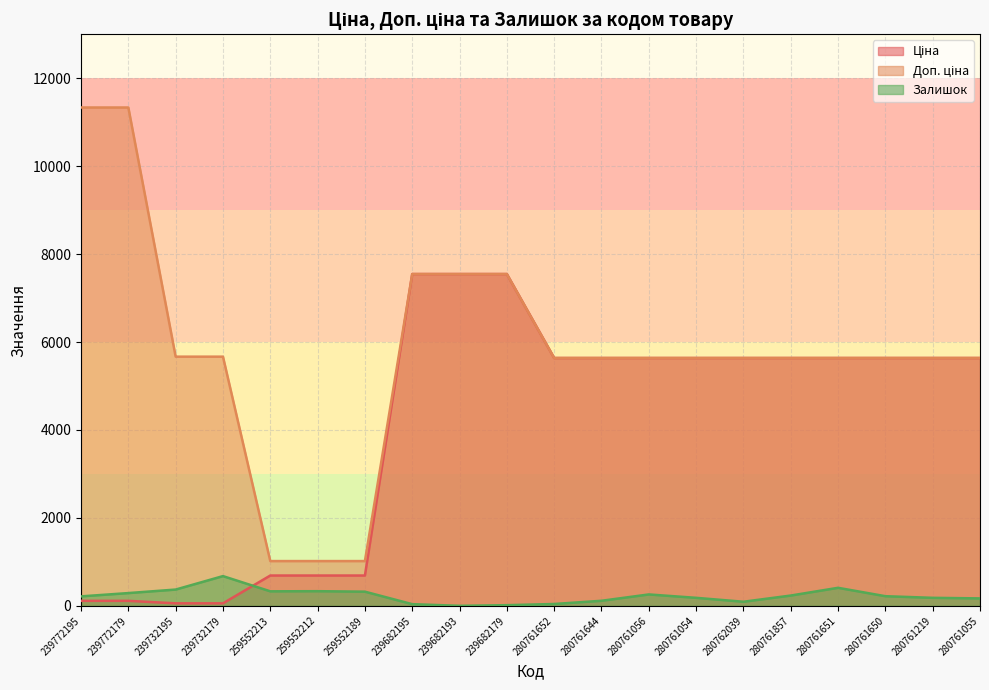

What is the value of the Залишок point at the 1st from the left?

215.0